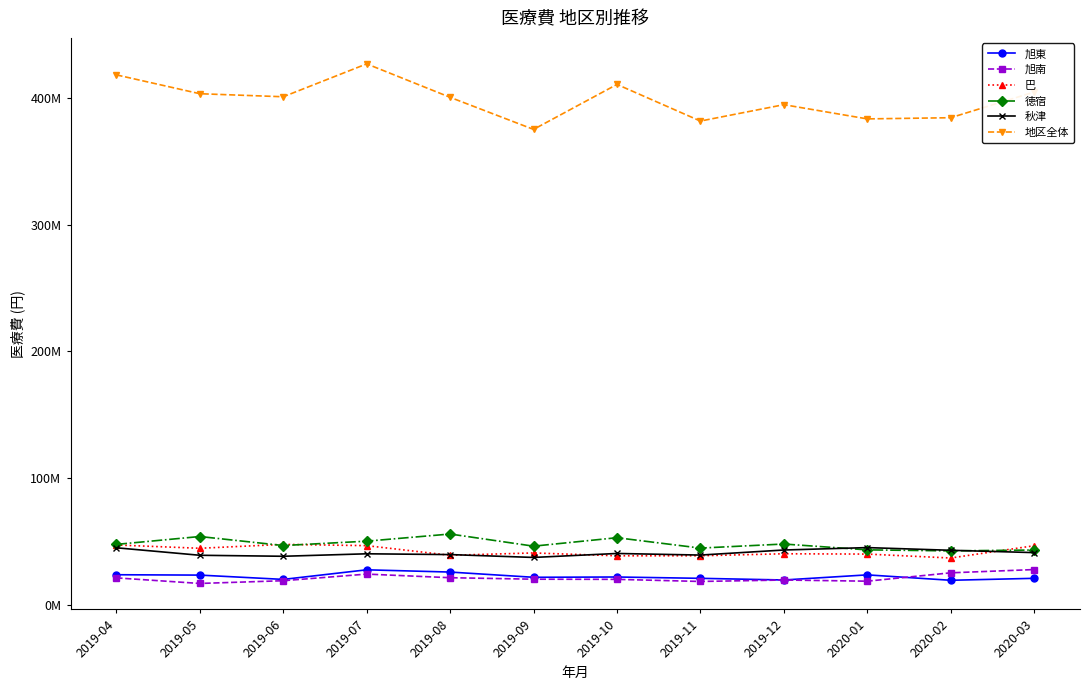

Which series has the largest total across all categories?

地区全体